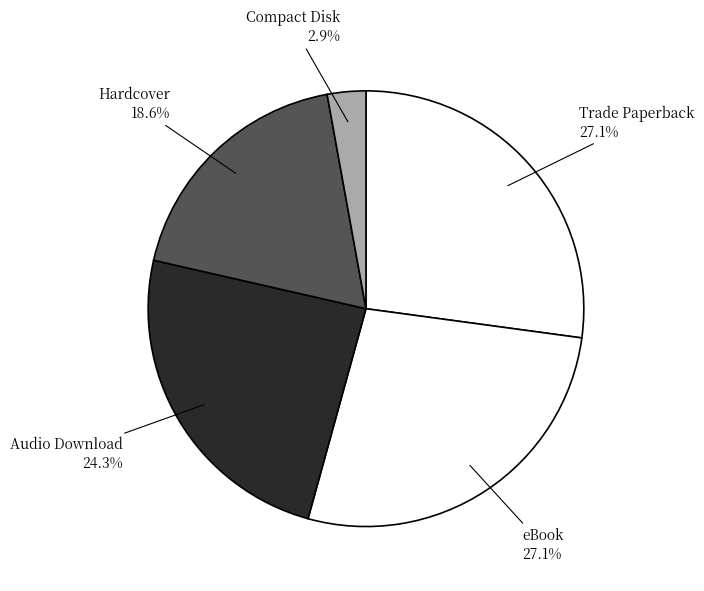

Is it true that Compact Disk is 3% of the pie?

True